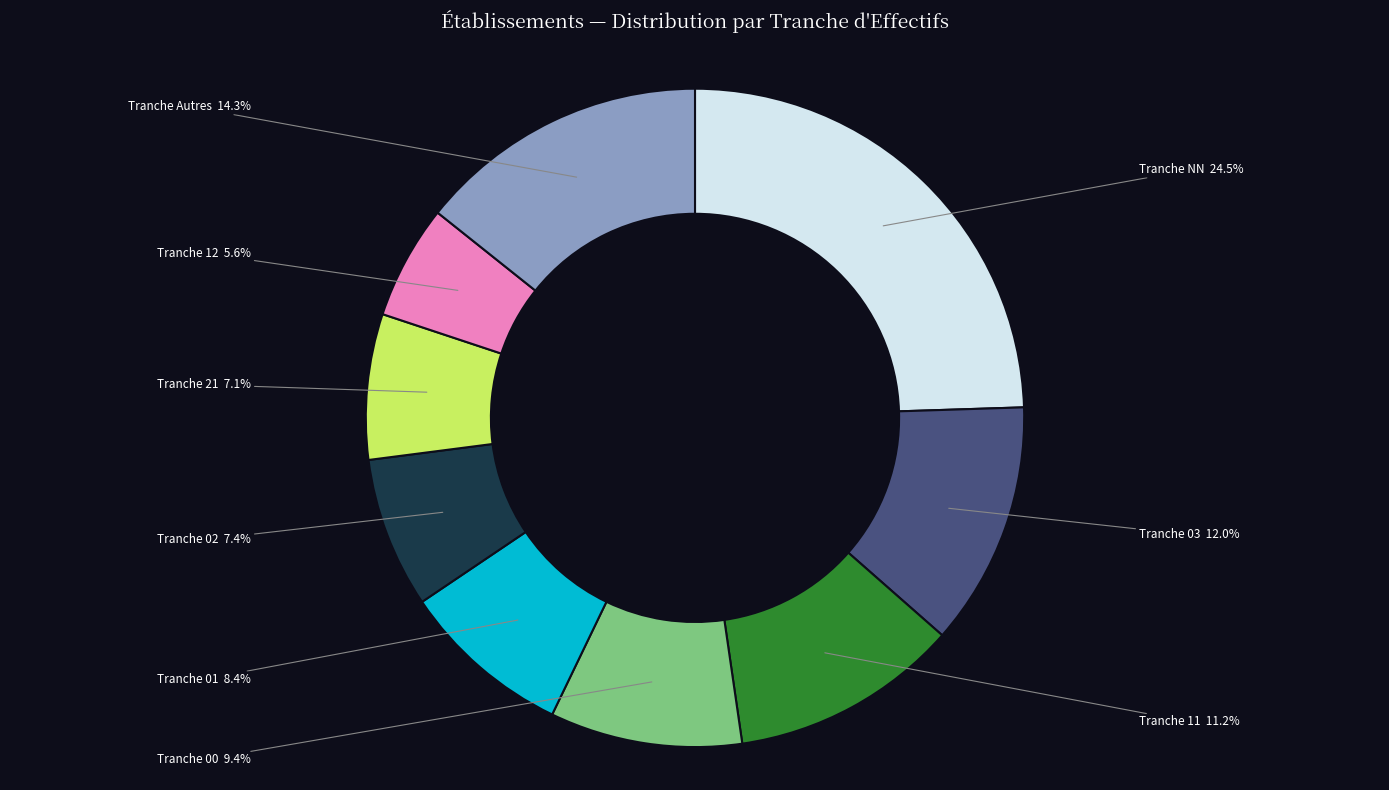

Does any single category account for the majority?

No